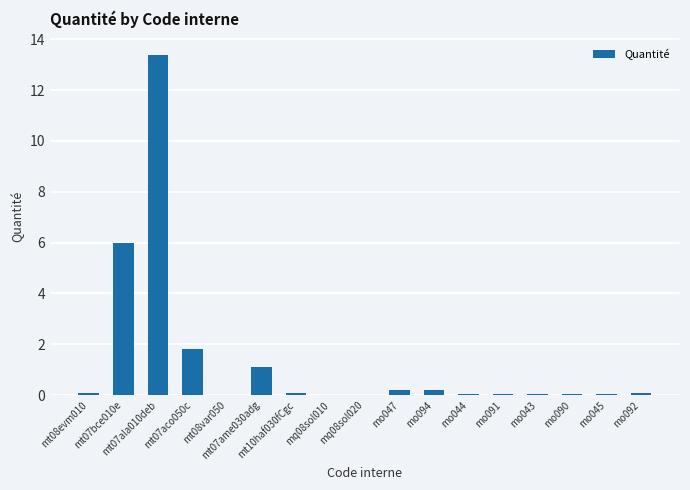

What is the sum of all values?

23.3